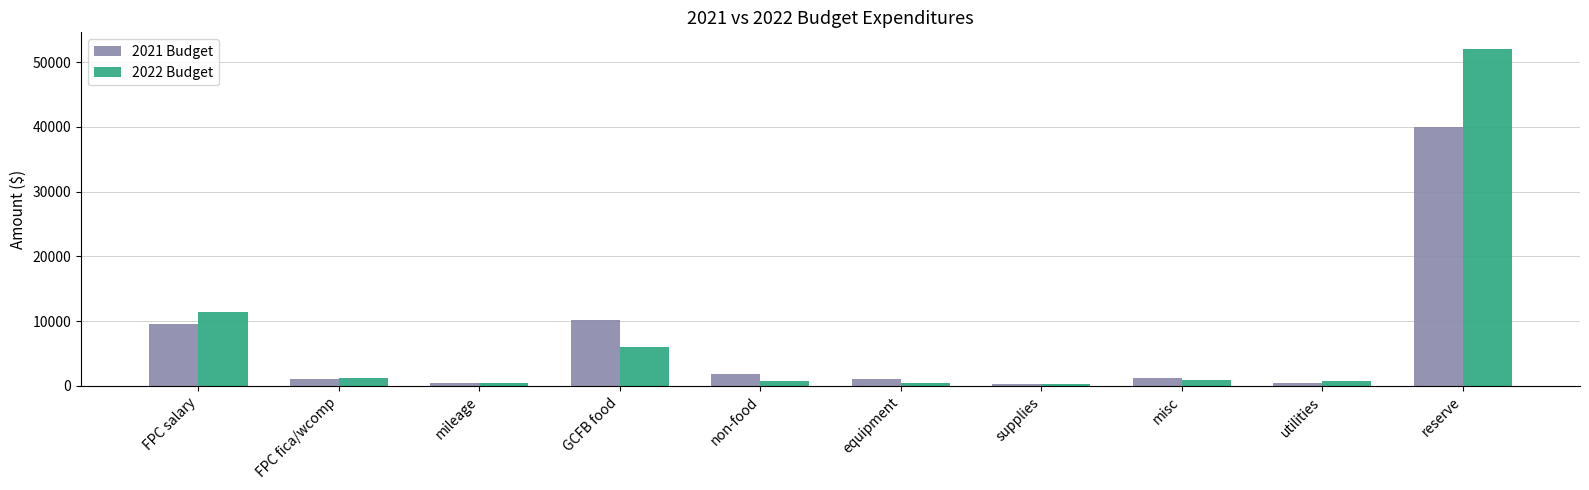

What is the value of the 2021 Budget bar at the 7th from the left?

300.0